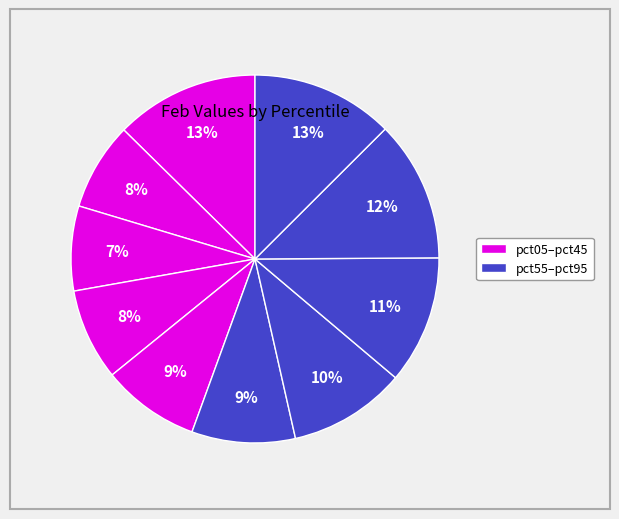

Count the number of slices in the pie.

10